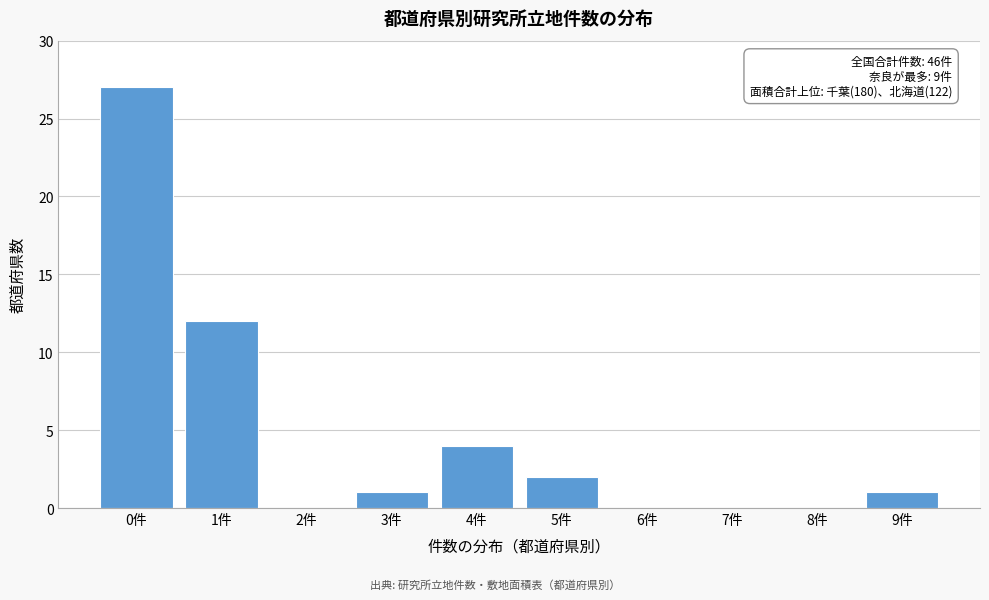

Reading left to right, transcribe all the data shown in this chart.

0件=27	1件=12	2件=0	3件=1	4件=4	5件=2	6件=0	7件=0	8件=0	9件=1